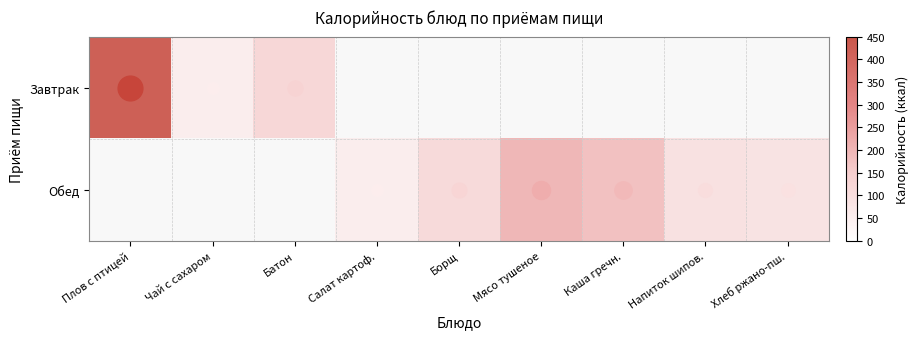

The value of Завтрак at Чай с сахаром is 48.0. True or false?

True